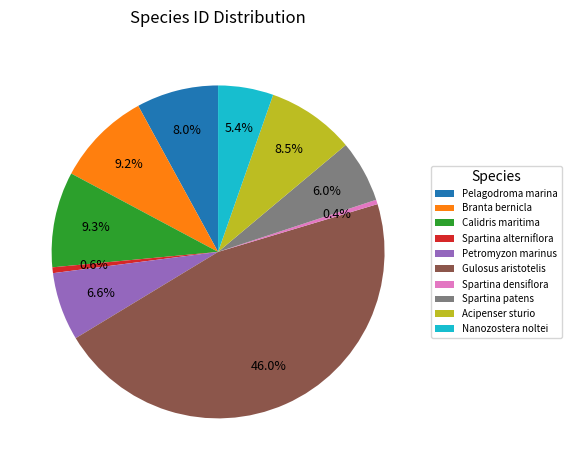

Count the number of slices in the pie.

10